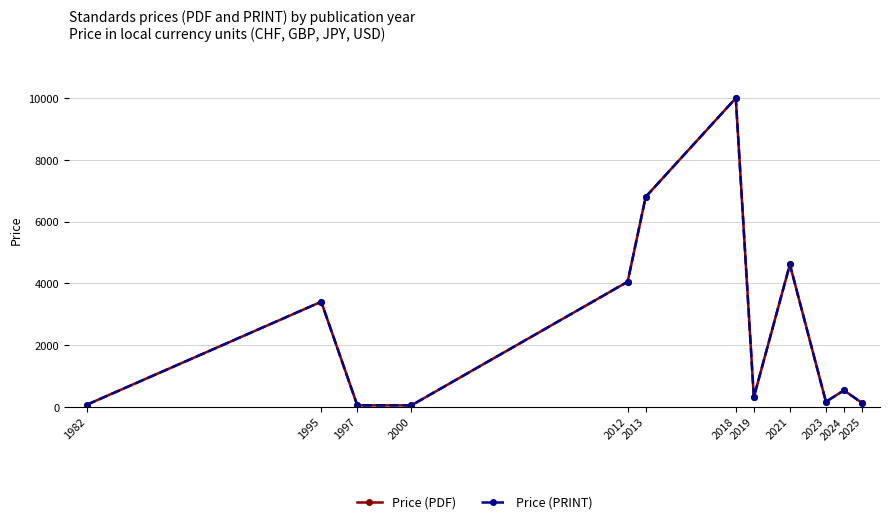

Is it true that Price (PDF) equals 121.7 at 2025?

True